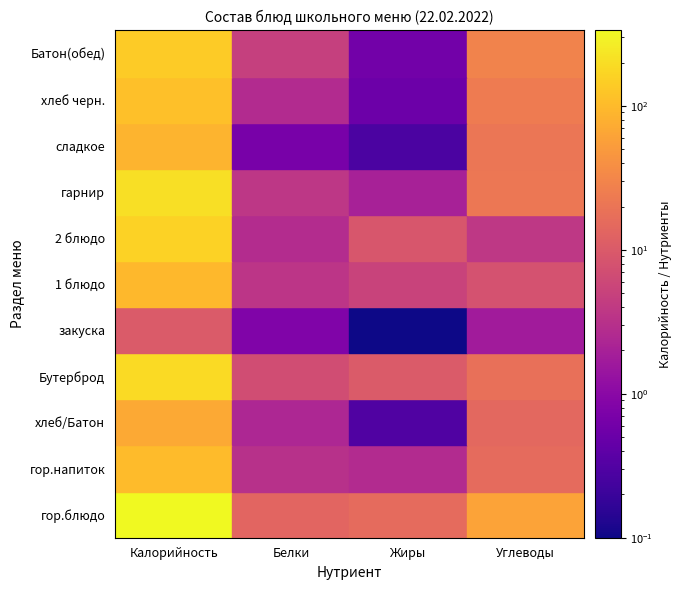

Is the value of гор.блюдо at Жиры greater than the value of гарнир at Жиры?

Yes